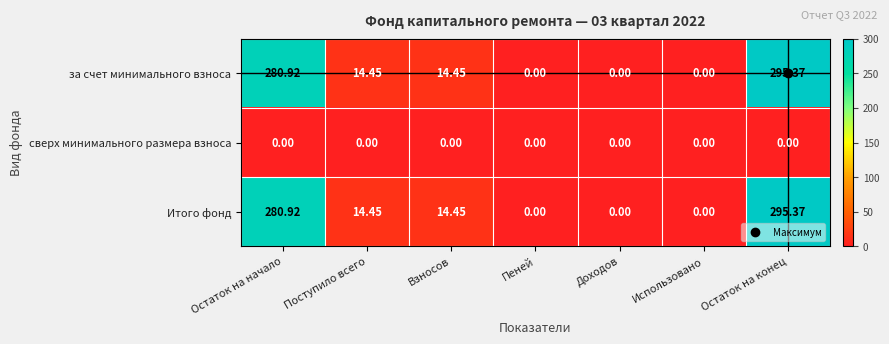

What is the greatest value displayed?

295.4